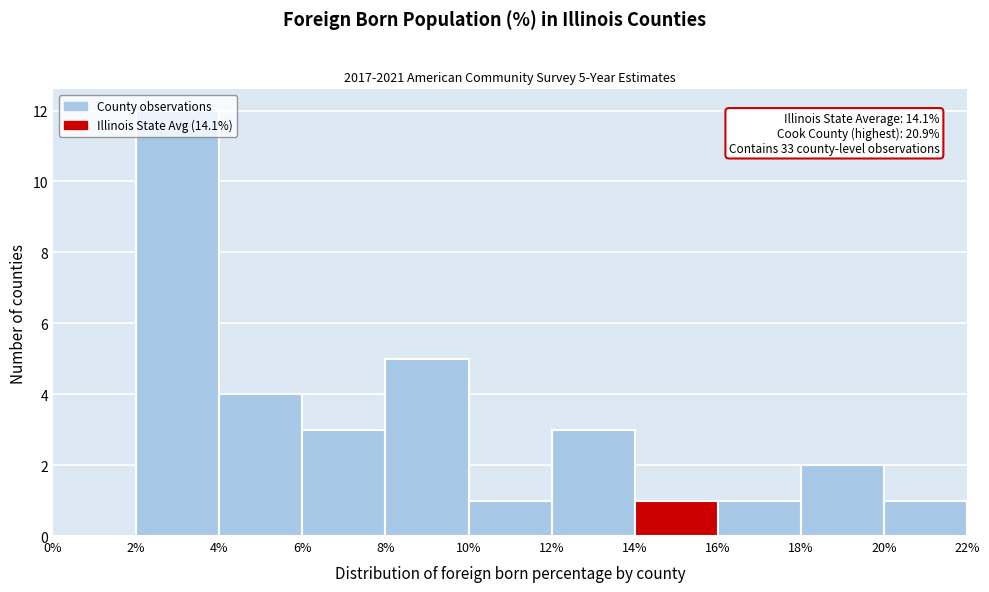

Which range on the x-axis has the tallest bar?

2% to 4%